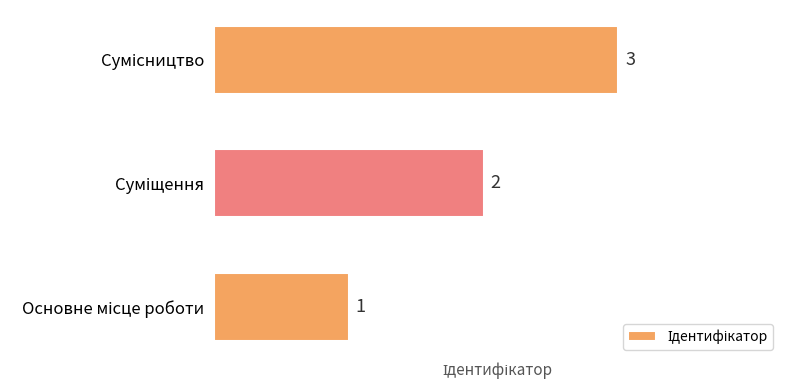

How many values are between 1 and 3?

3